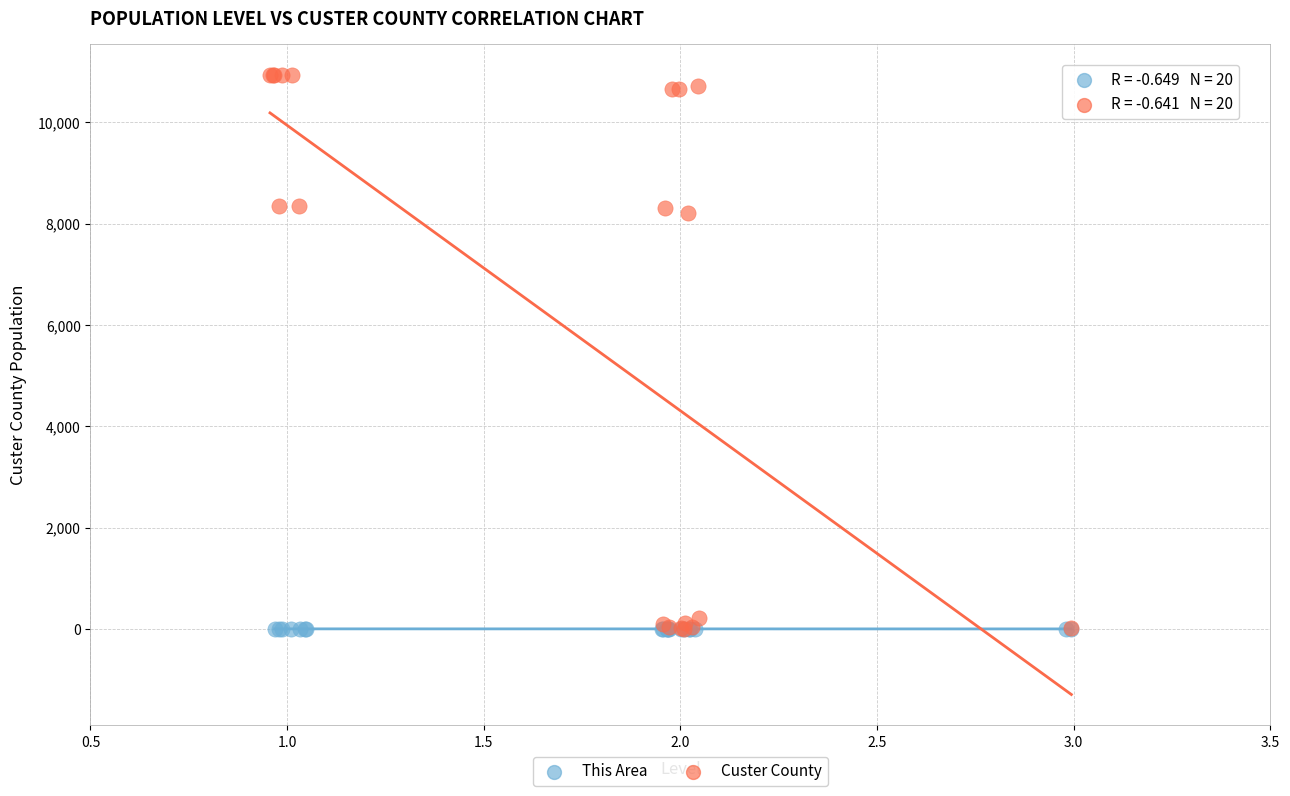

Which series reaches the maximum Y coordinate?

Custer County